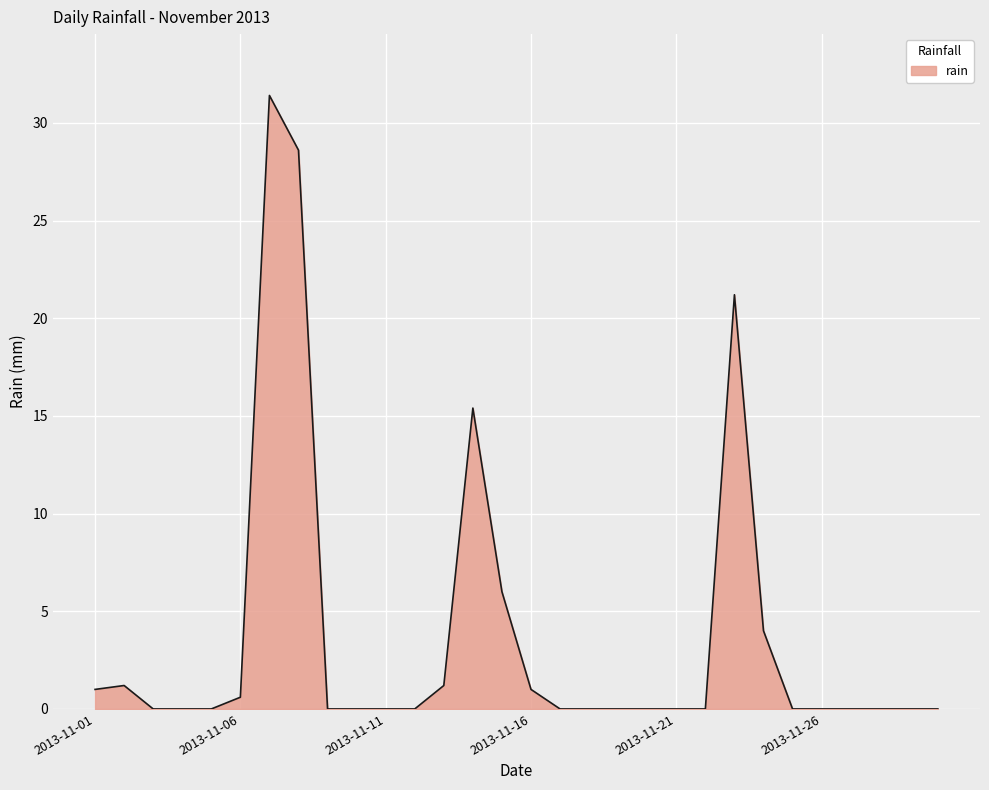

What is the maximum value shown in the chart?

31.4